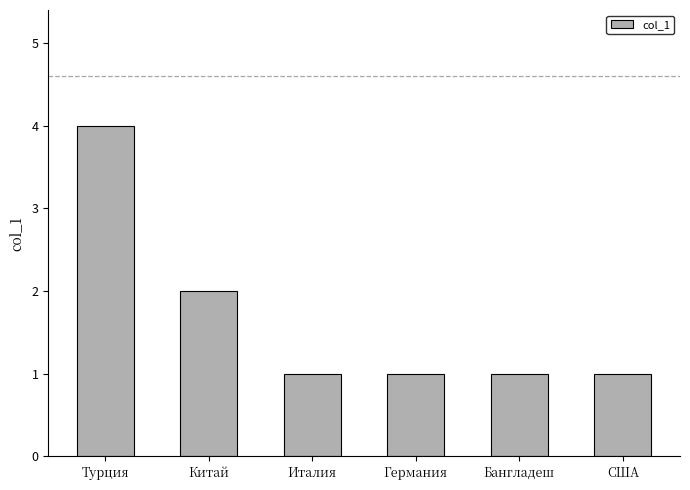

What is the difference between the second highest and second lowest values?

1